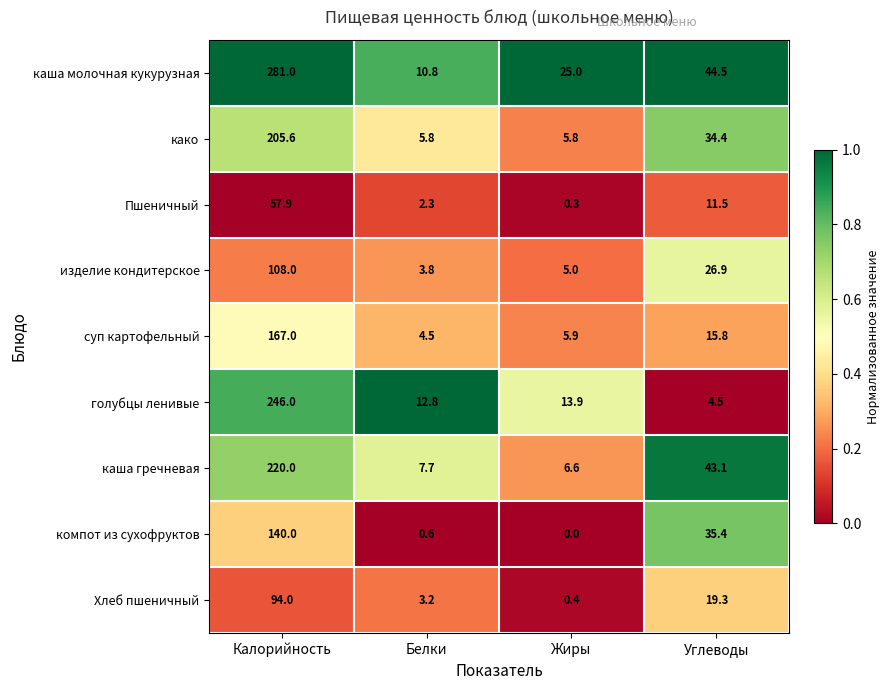

What is the sum of the Хлеб пшеничный values at Углеводы and Калорийность?

113.3